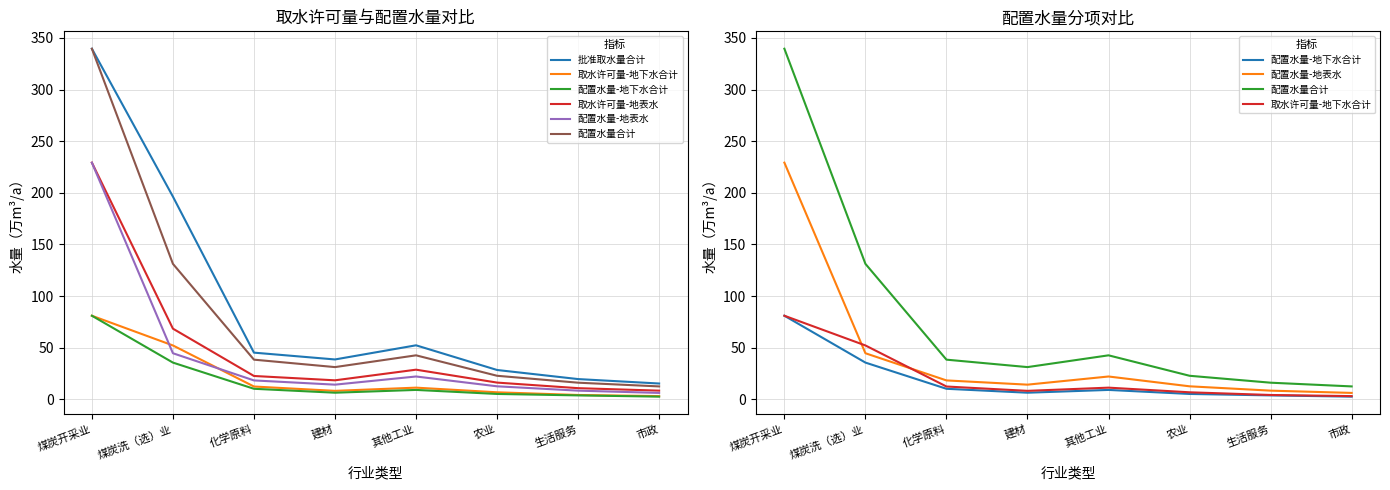

What are all the series names shown in the legend?

批准取水量合计, 取水许可量-地下水合计, 配置水量-地下水合计, 取水许可量-地表水, 配置水量-地表水, 配置水量合计